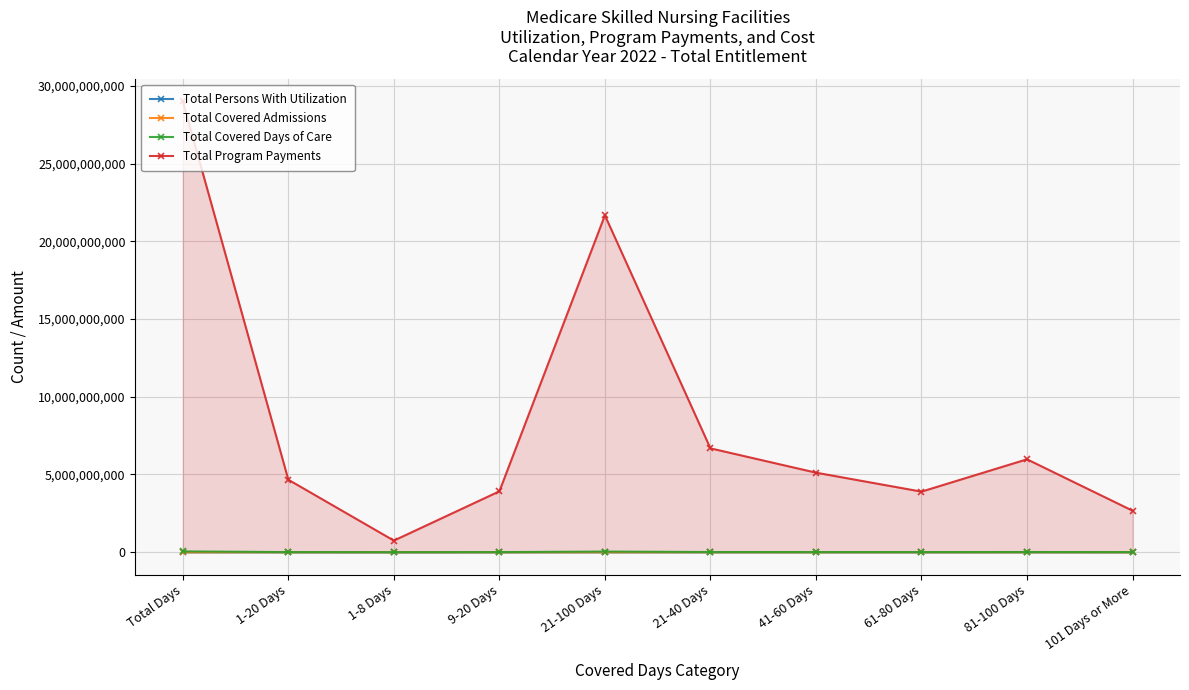

What is the value of the Total Program Payments point at the 1st from the left?

29009322191